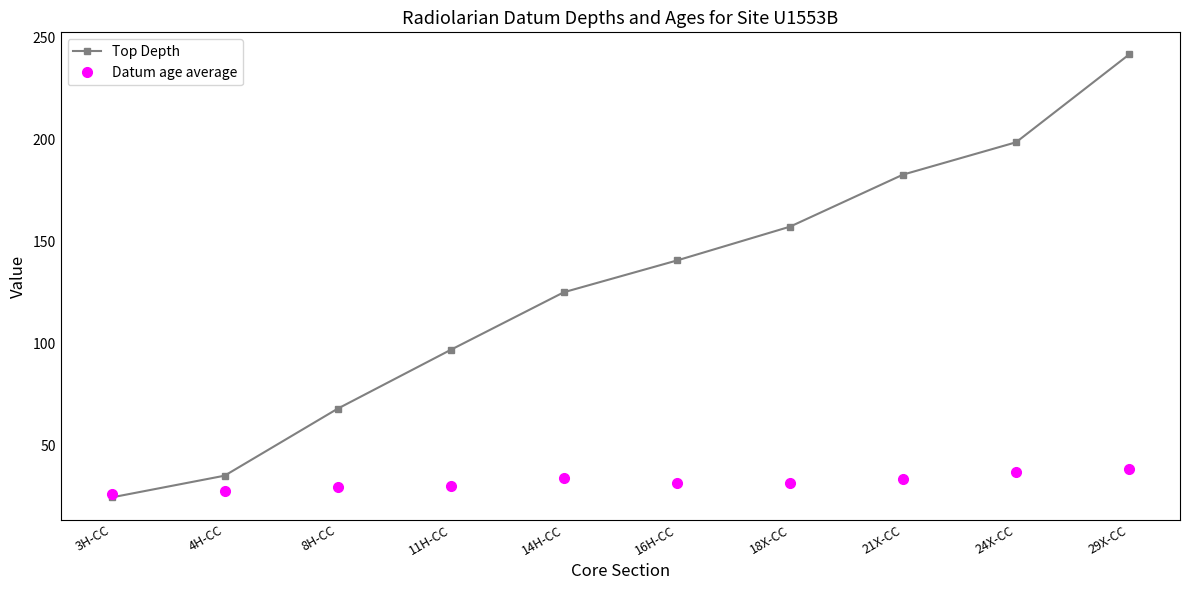

Which series changed the most between 8H-CC and 18X-CC?

Top Depth